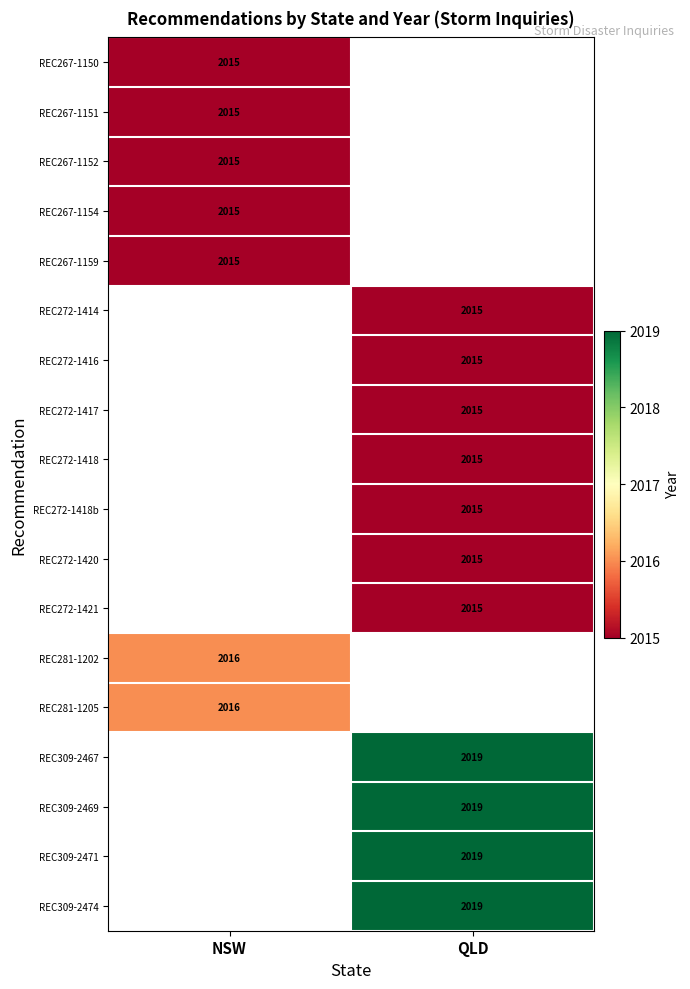

What is the maximum value shown in the chart?

2019.0